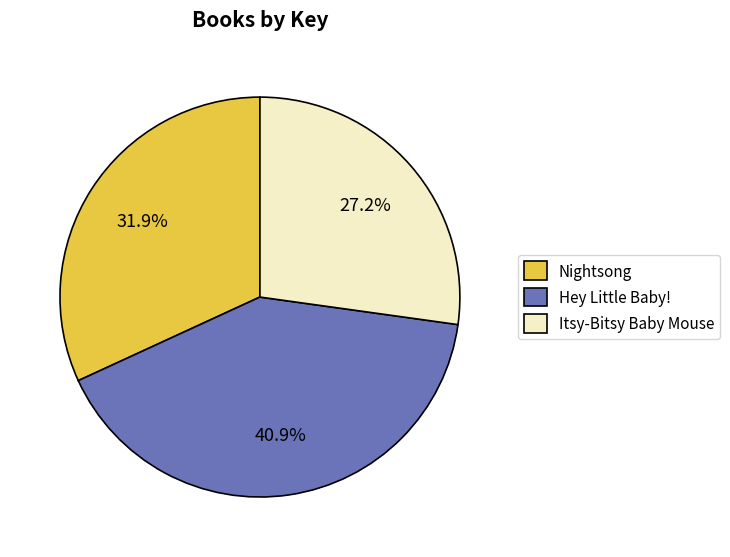

To the nearest percent, what is the difference between the largest and smallest slice percentages?

14%